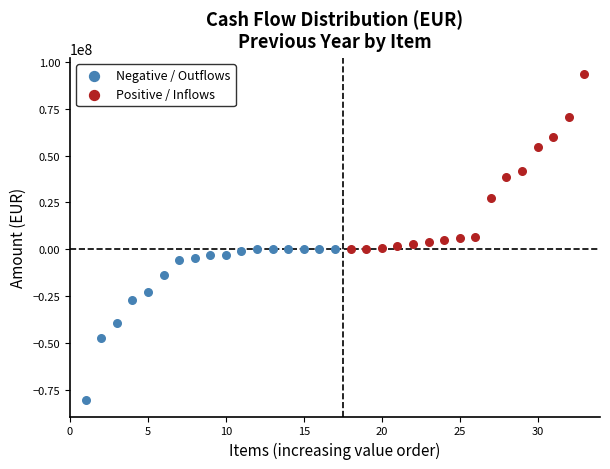

Which series contains the lowest Y value?

Negative / Outflows